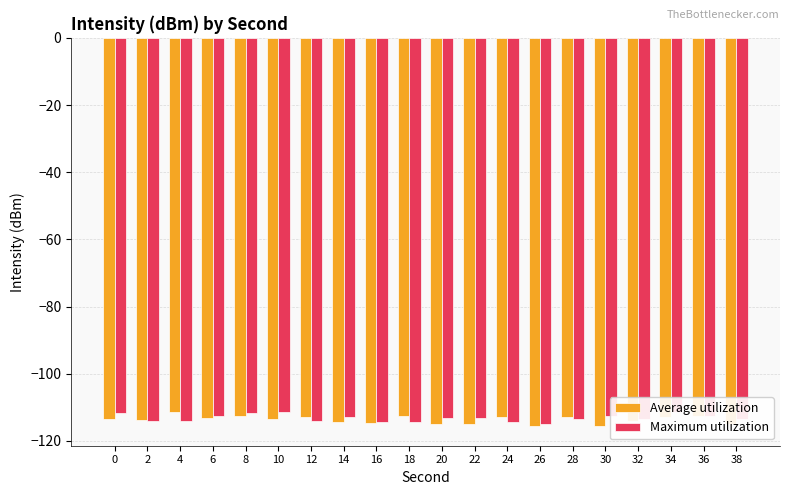

Which series has the largest range (max minus min)?

Average utilization